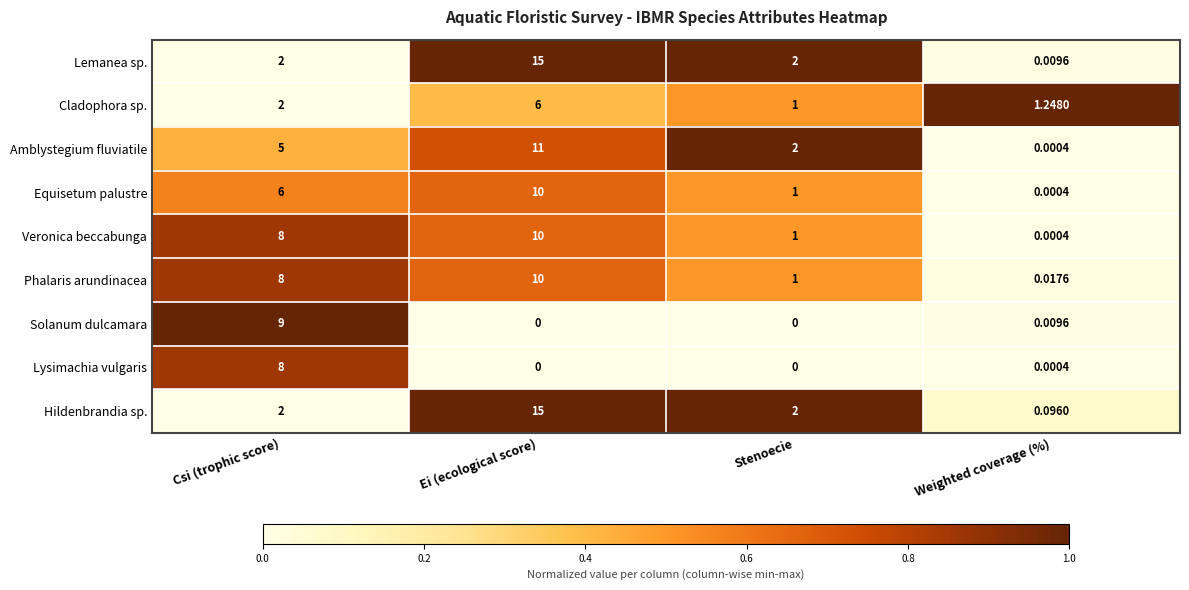

At how many categories does at least one series exceed 0?

4